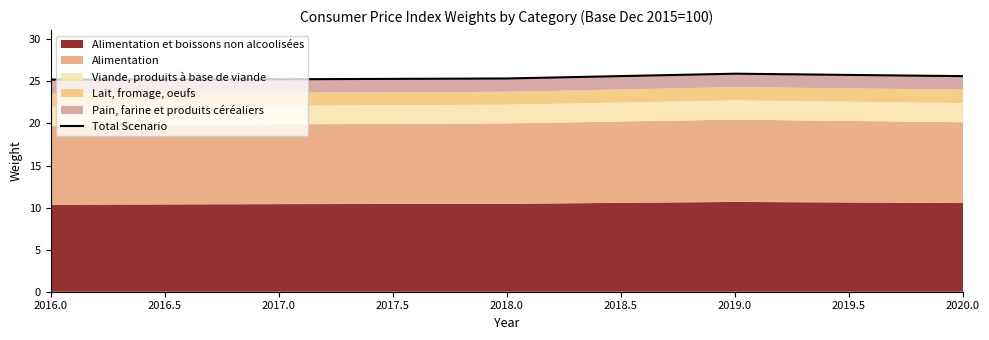

Reading left to right, list all the values displayed in this chart.

25.2	25.3	25.3	25.9	25.6